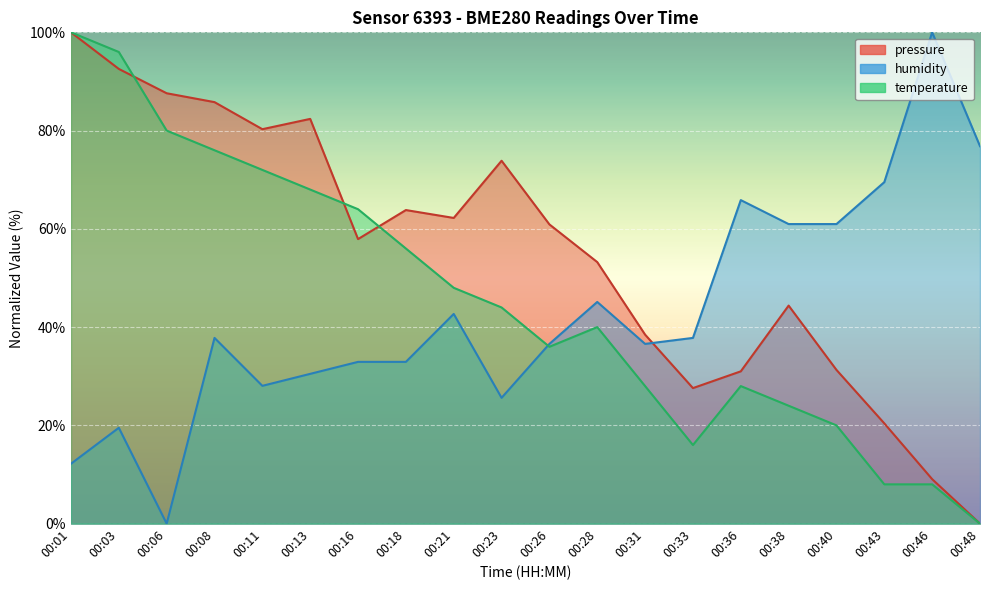

What is the sum of all temperature values?

912.0